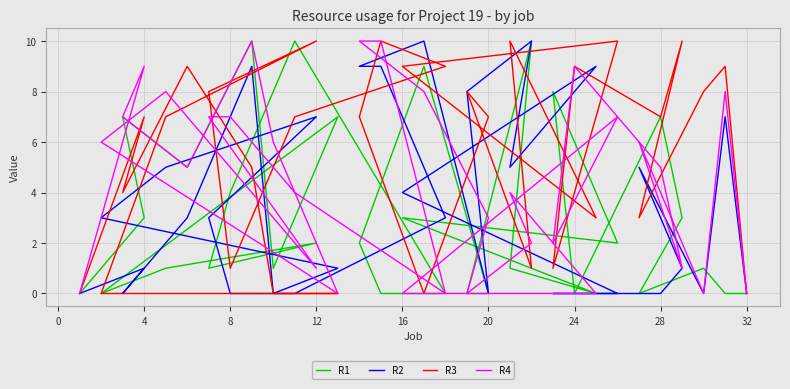

Between 20 and 16, which series saw the biggest shift?

R2